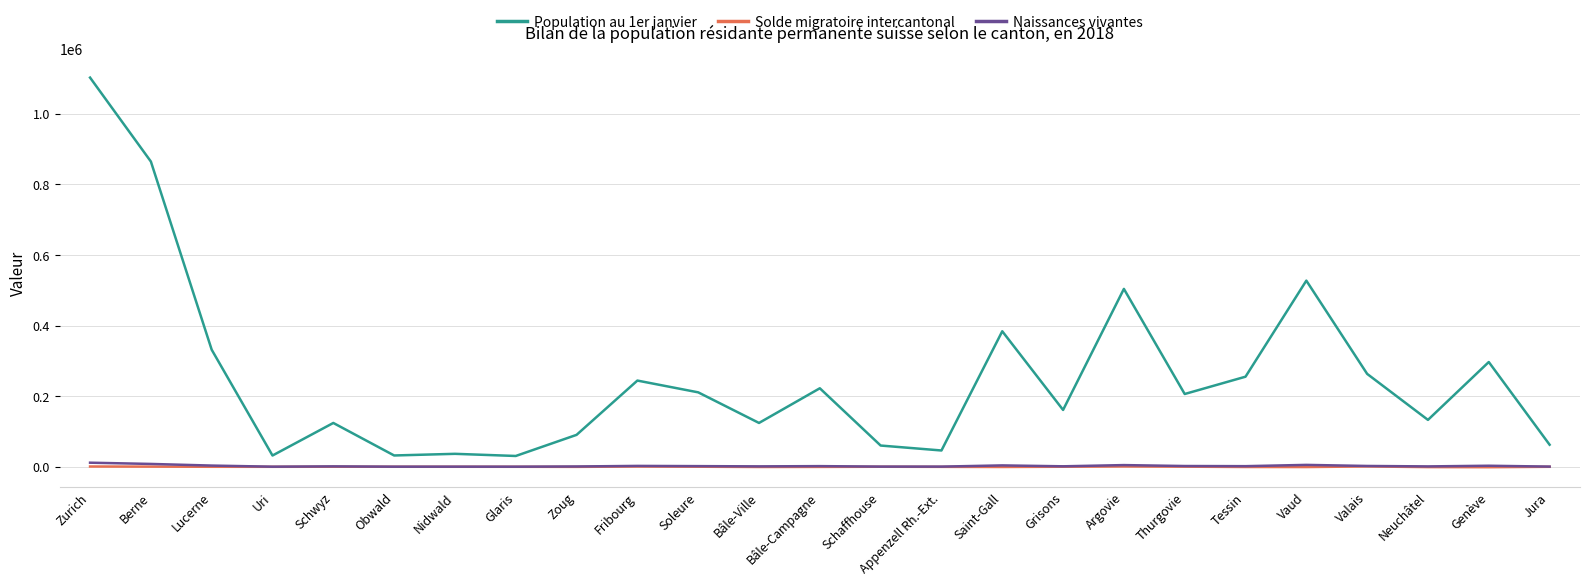

What is the difference between the highest and lowest values at Zurich?

1101202